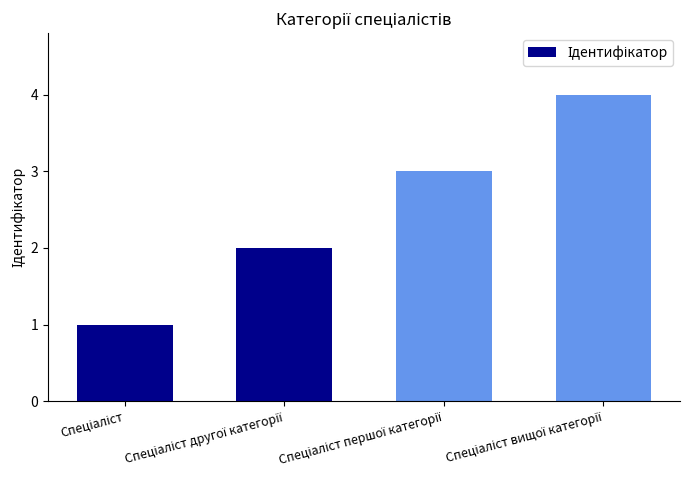

What is the maximum value shown in the chart?

4